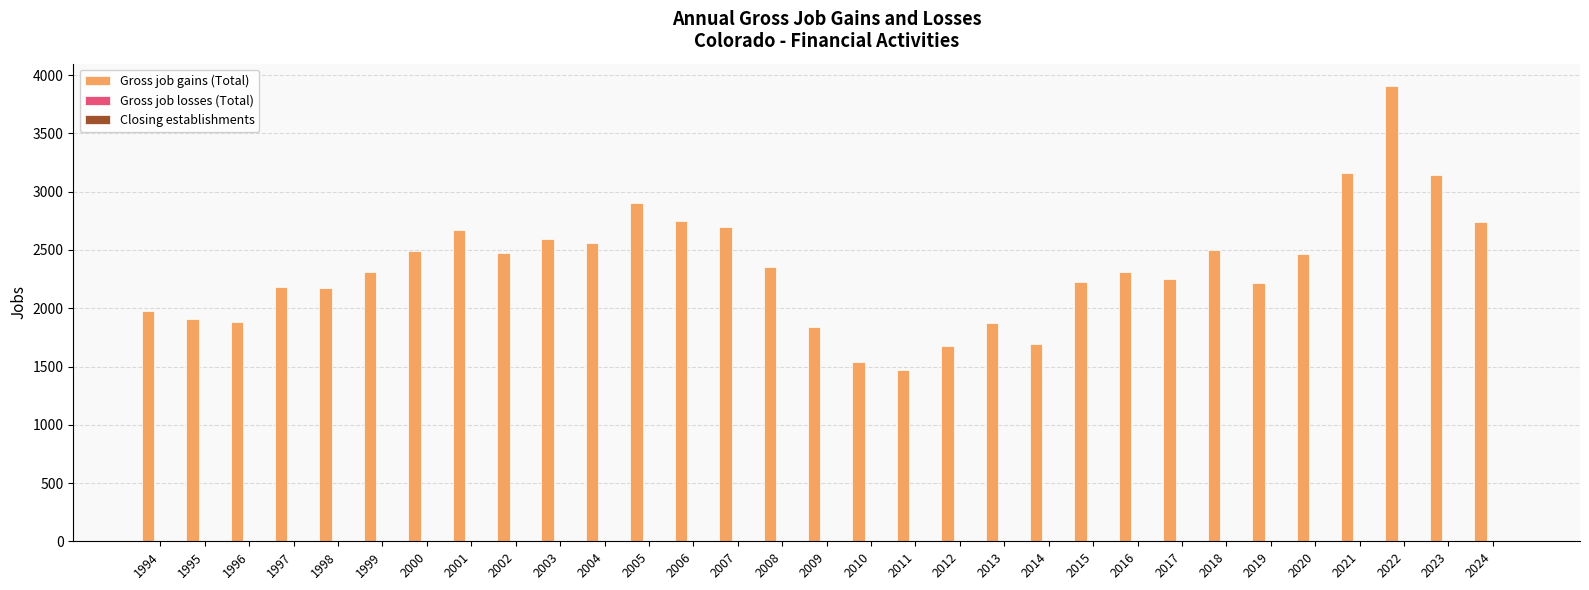

What is the maximum value shown in the chart?

3904